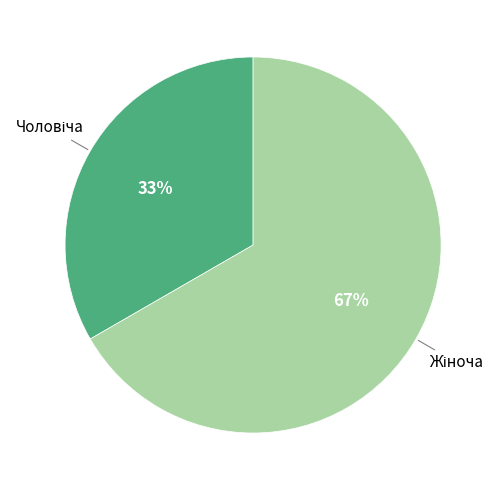

Is there a majority slice in this chart?

Yes